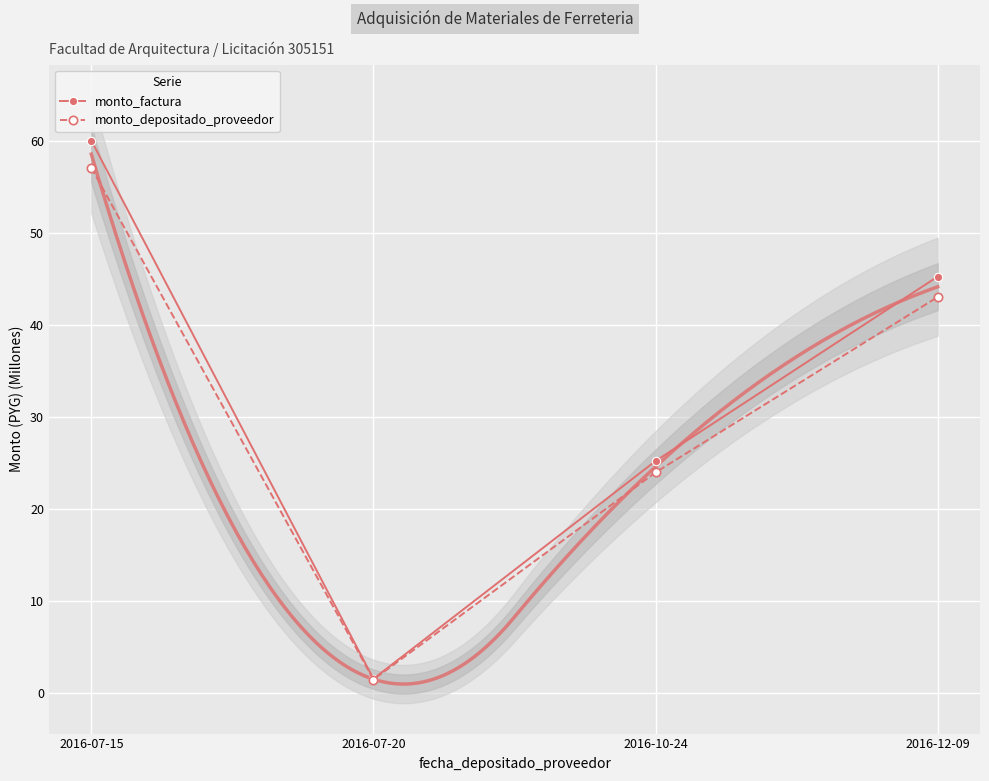

At which category does monto_factura reach its first local valley?

2016-07-20